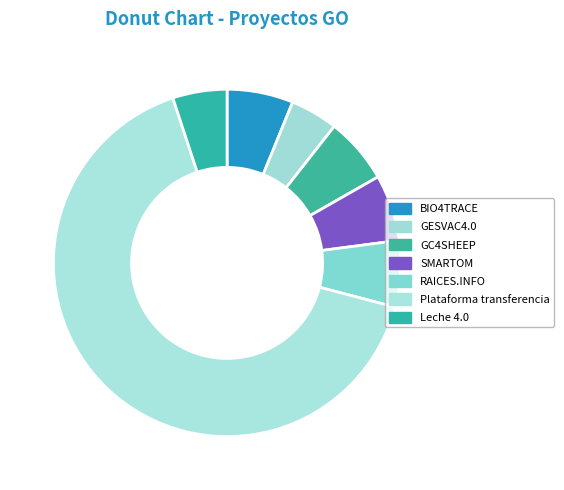

Rank the categories by value from lowest to highest.

GESVAC4.0, Leche 4.0, GC4SHEEP, BIO4TRACE, RAICES.INFO, SMARTOM, Plataforma transferencia